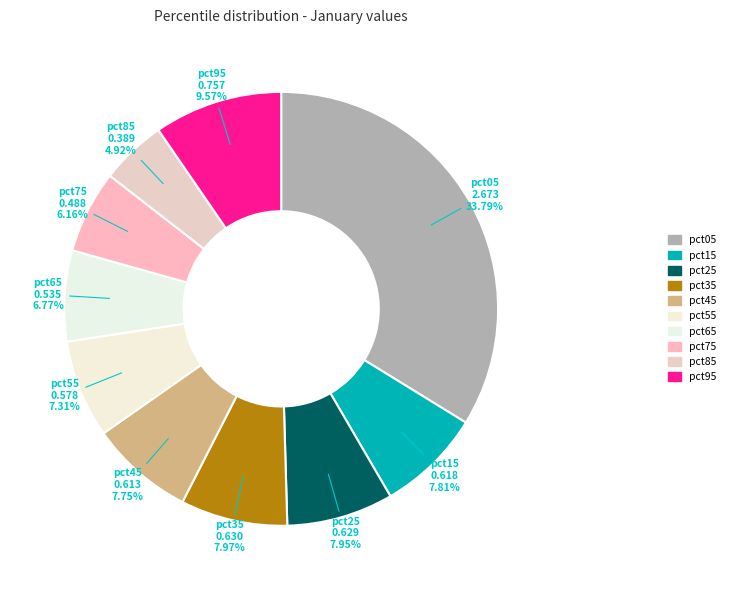

To the nearest percent, what is the difference between the pct65 and pct45 slice percentages?

1%